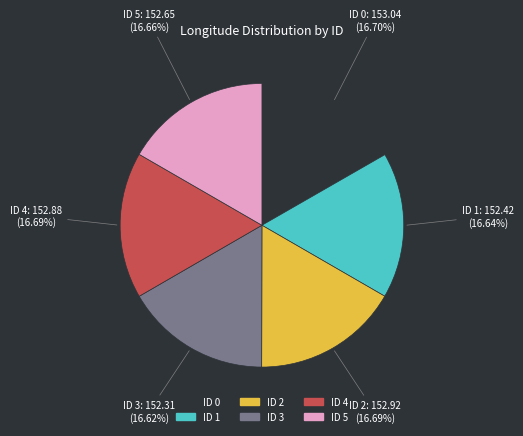

Is there any slice that represents more than half of the pie?

No